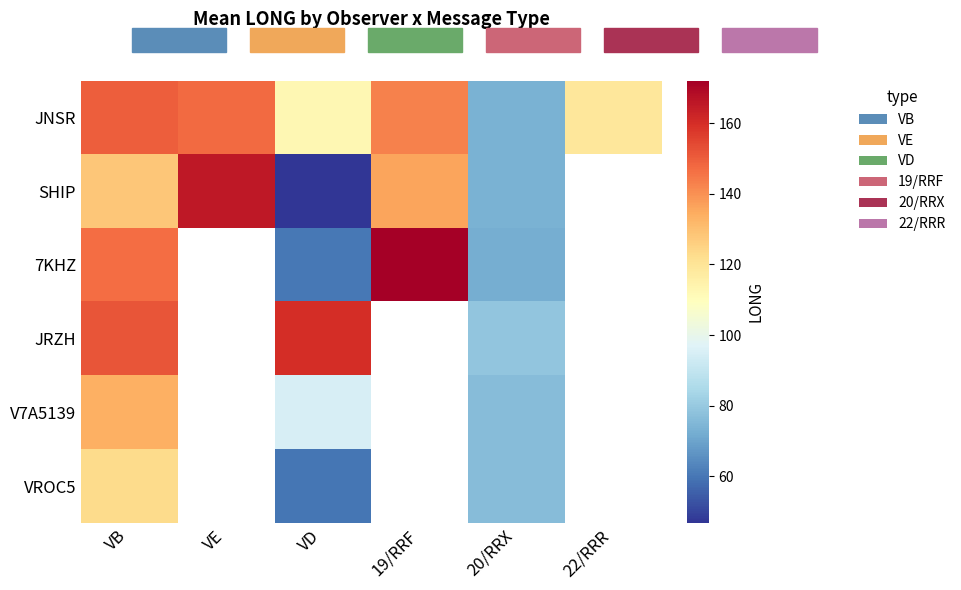

Between VE and 22/RRR, which is larger?

VE